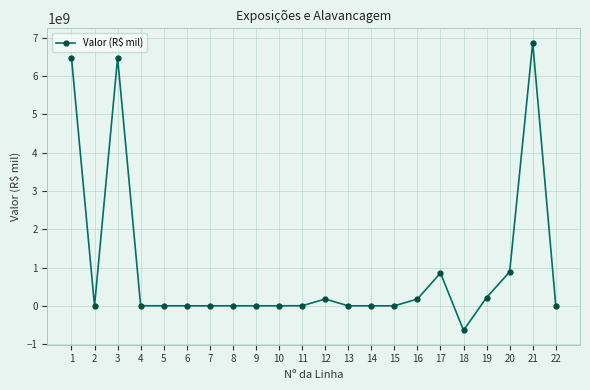

True or false: the data has more than 2 interior local peaks.

True